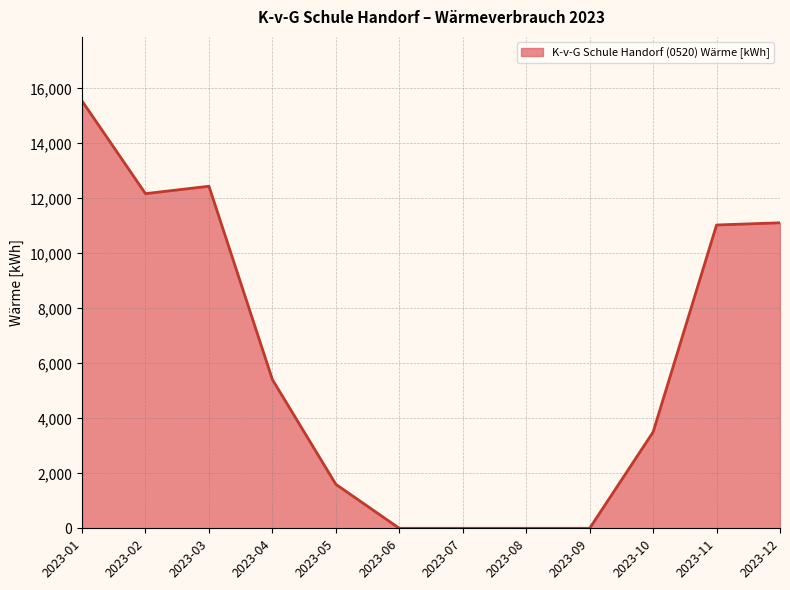

Is it true that the value at 2023-07 is 0?

True